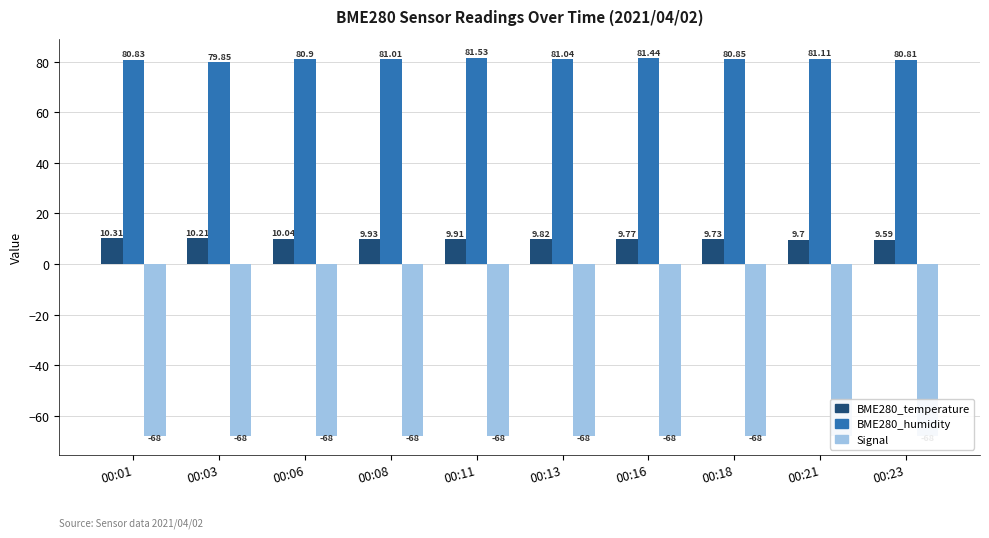

Rank the series at 00:13 from highest to lowest value.

BME280_humidity, BME280_temperature, Signal